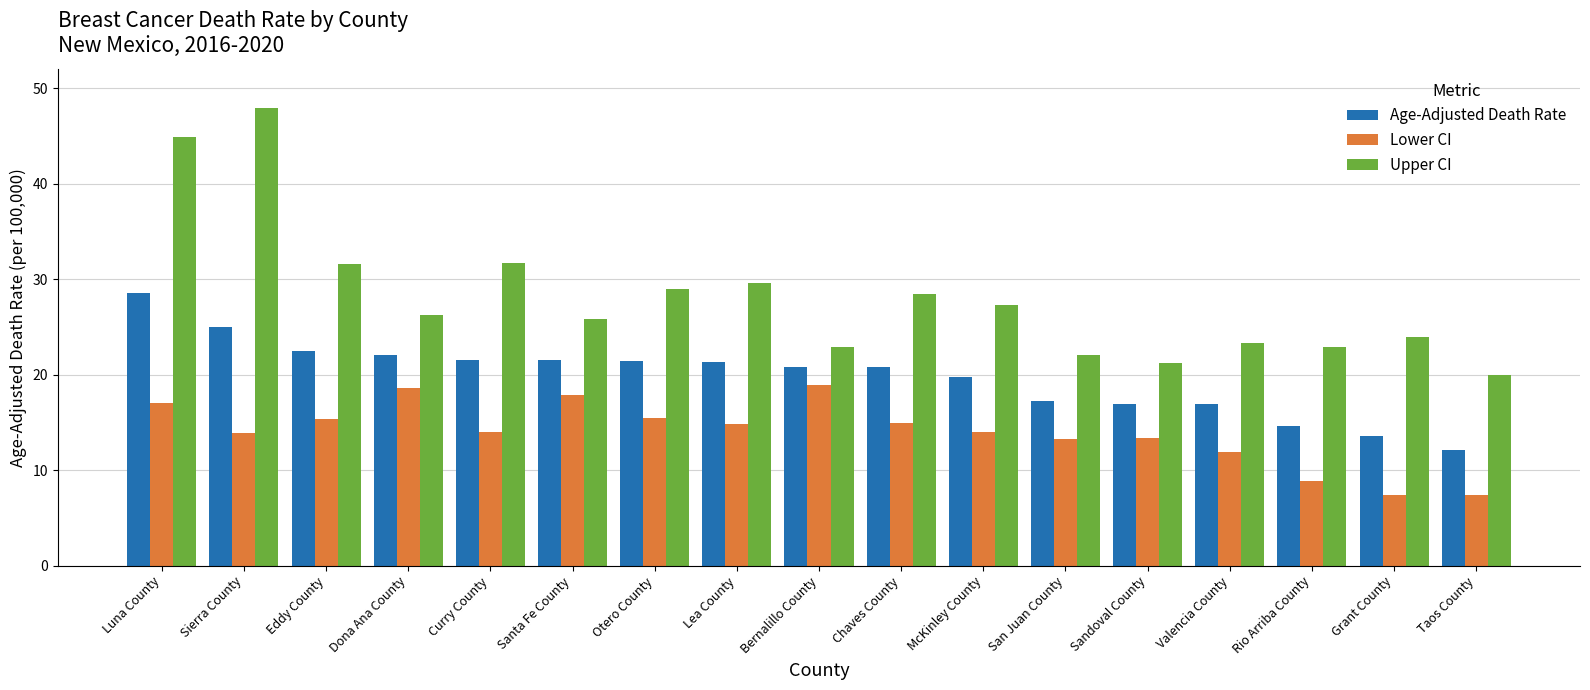

Which series has the largest range (max minus min)?

Upper CI